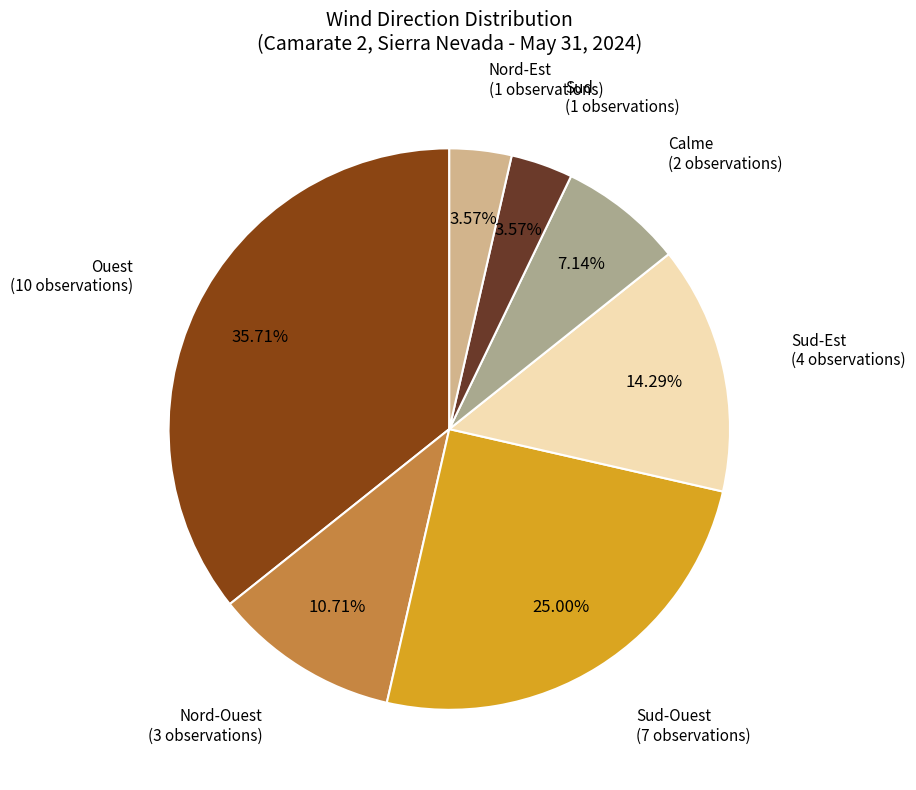

To the nearest percent, what portion does Sud represent?

4%